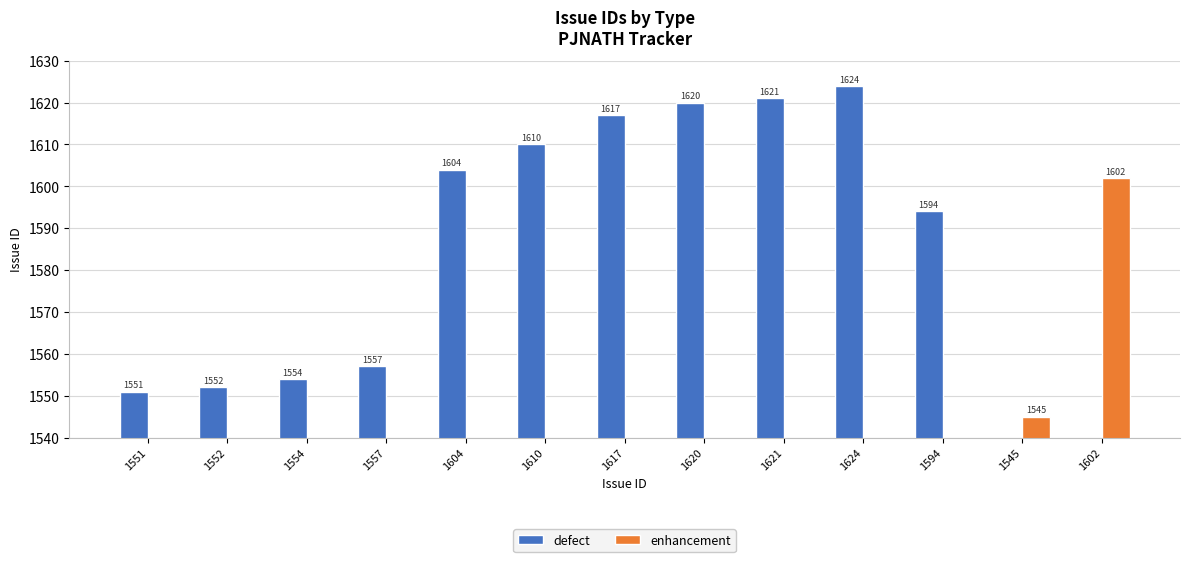

Which series changed the most between 1621 and 1594?

defect